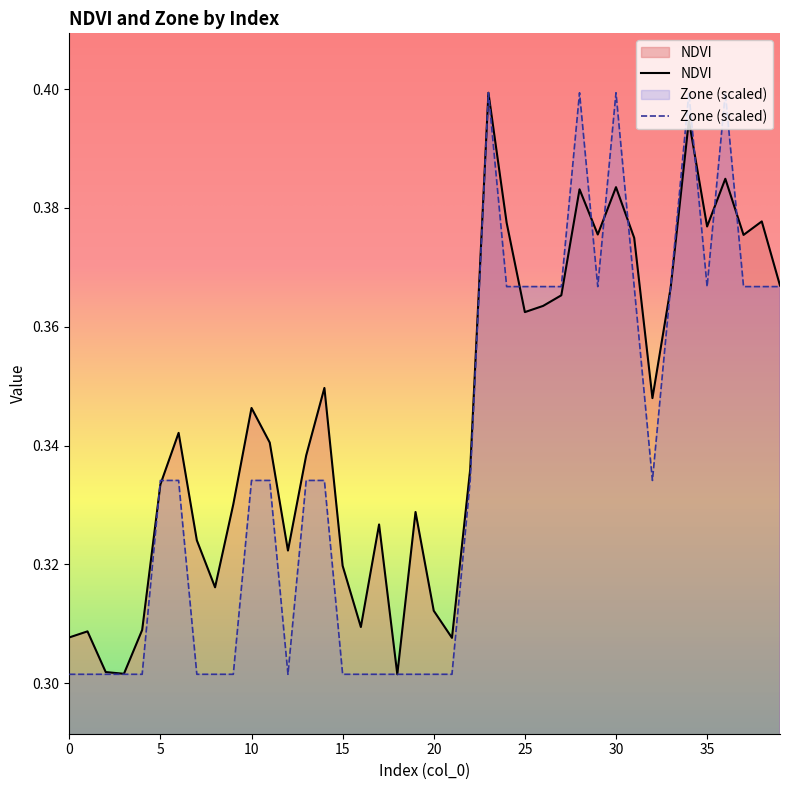

Reading left to right, what are all the values shown in this chart?

NDVI: 0.3	0.3	0.3	0.3	0.3	0.3	0.3	0.3	0.3	0.3	0.3	0.3	0.3	0.3	0.3	0.3	0.3	0.3	0.3	0.3	0.3	0.3	0.3	0.4	0.4	0.4	0.4	0.4	0.4	0.4	0.4	0.4	0.3	0.4	0.4	0.4	0.4	0.4	0.4	0.4
Zone: 0.3	0.3	0.3	0.3	0.3	0.3	0.3	0.3	0.3	0.3	0.3	0.3	0.3	0.3	0.3	0.3	0.3	0.3	0.3	0.3	0.3	0.3	0.3	0.4	0.4	0.4	0.4	0.4	0.4	0.4	0.4	0.4	0.3	0.4	0.4	0.4	0.4	0.4	0.4	0.4